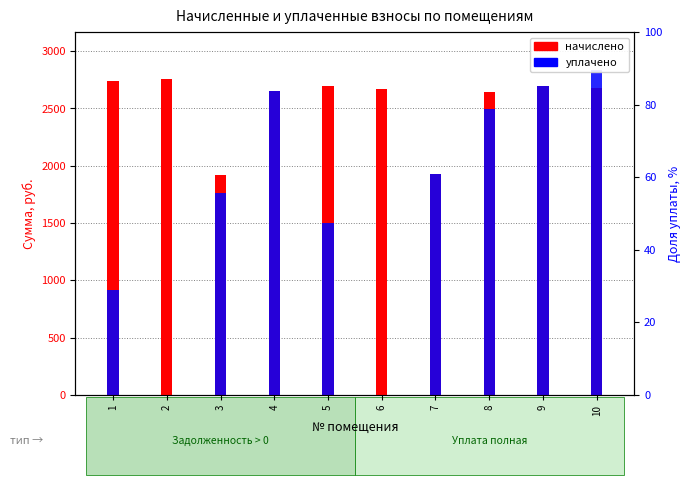

What is the sum of the начислено values at 3 and 5?

4617.4